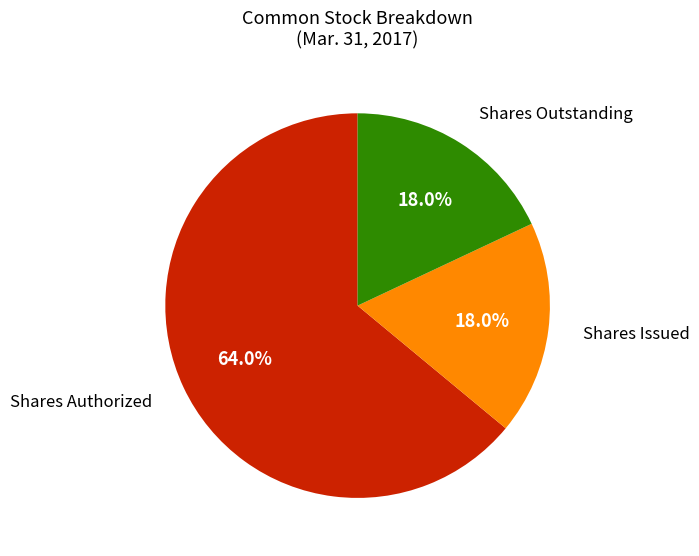

Is there a majority slice in this chart?

Yes